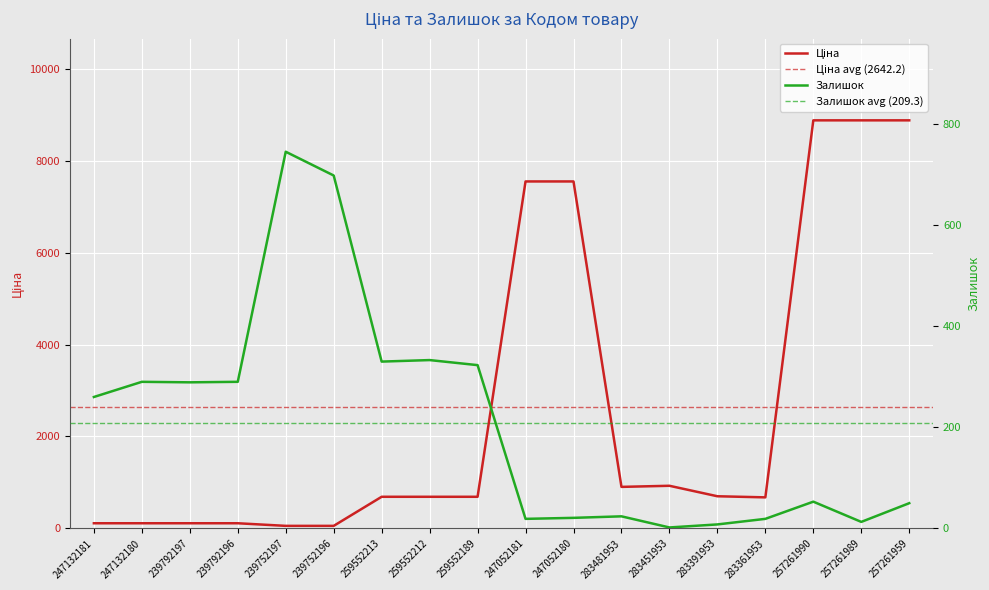

True or false: Ціна and Залишок intersect in this chart.

True